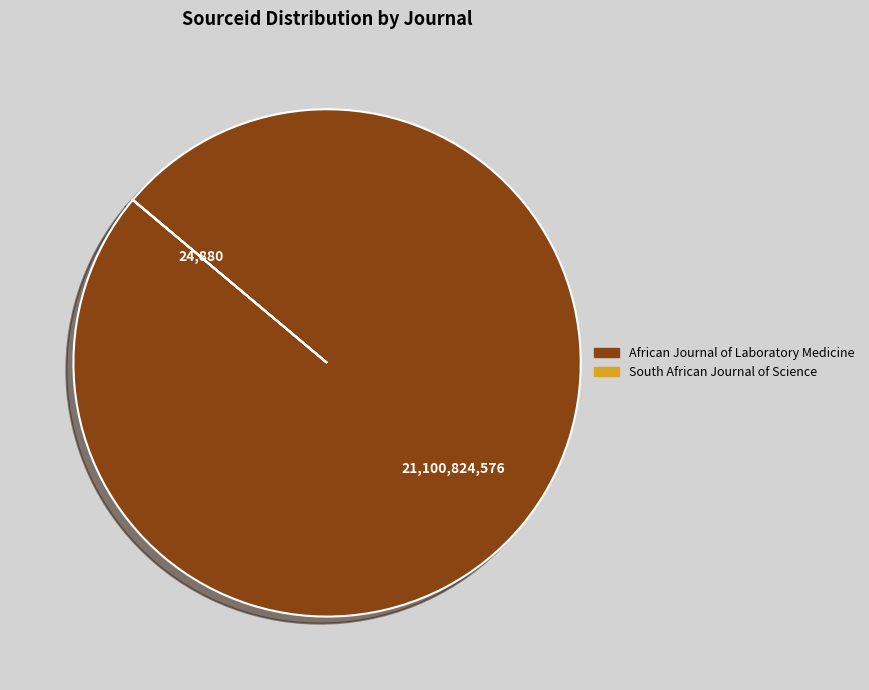

What is the largest slice in the pie chart?

African Journal of Laboratory Medicine